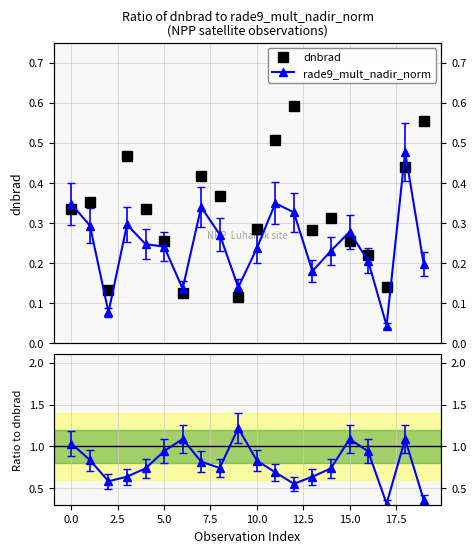

True or false: rade9_mult_nadir_norm and Ratio cross at least once.

False